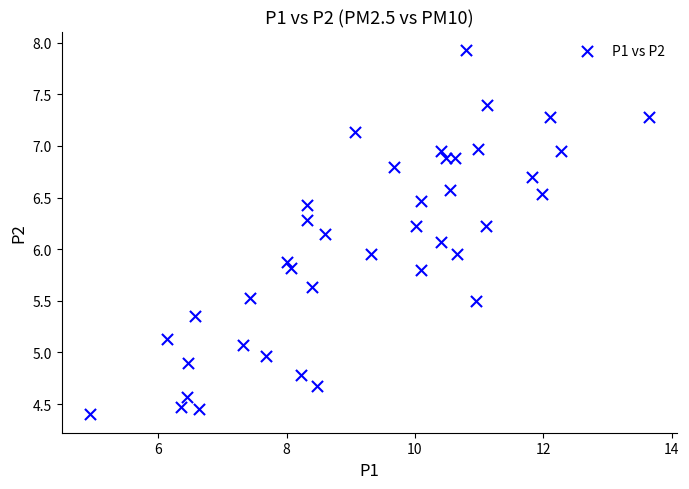

What is the range of X values (max minus min)?

8.7